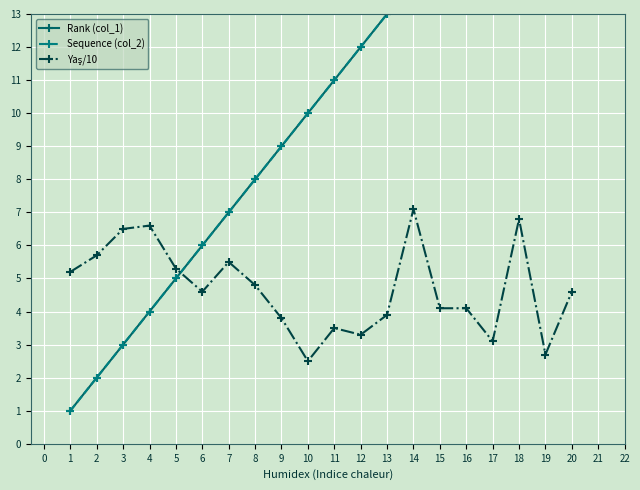

How many data points in Sequence (col_2) are less than 11?

10